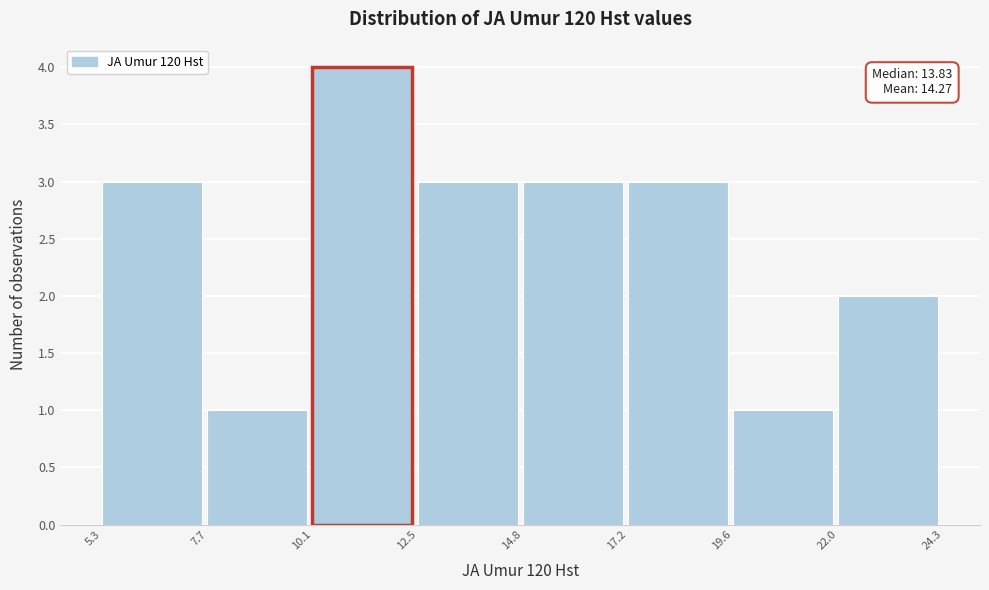

Over which range of the x-axis is the bar tallest?

10.1 to 12.5